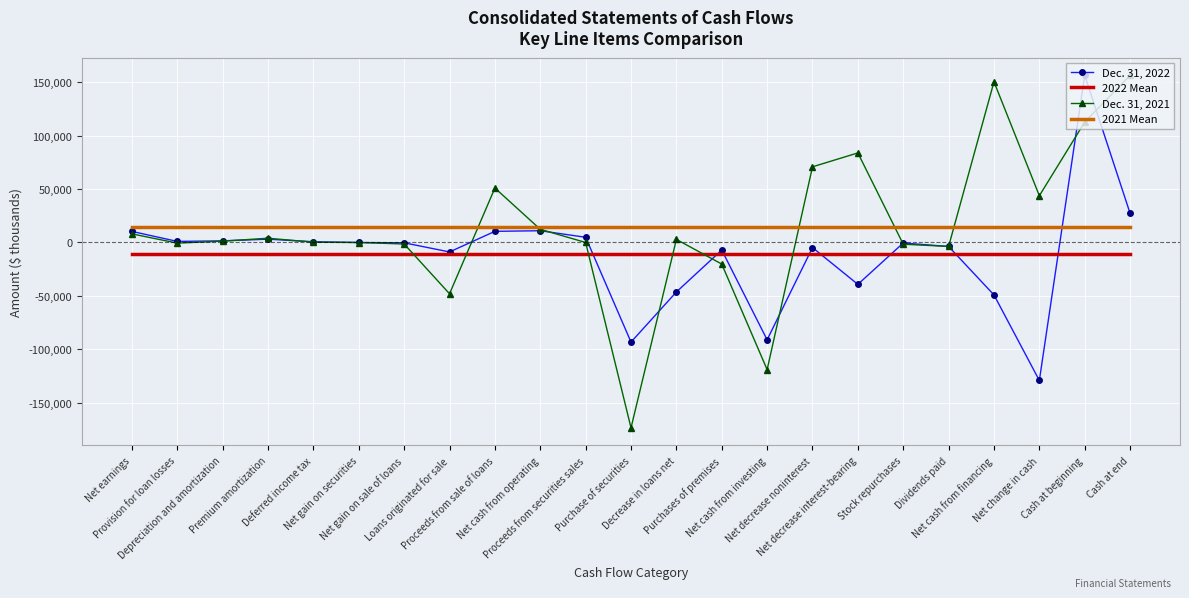

Which series has the widest spread of values?

Dec. 31, 2021